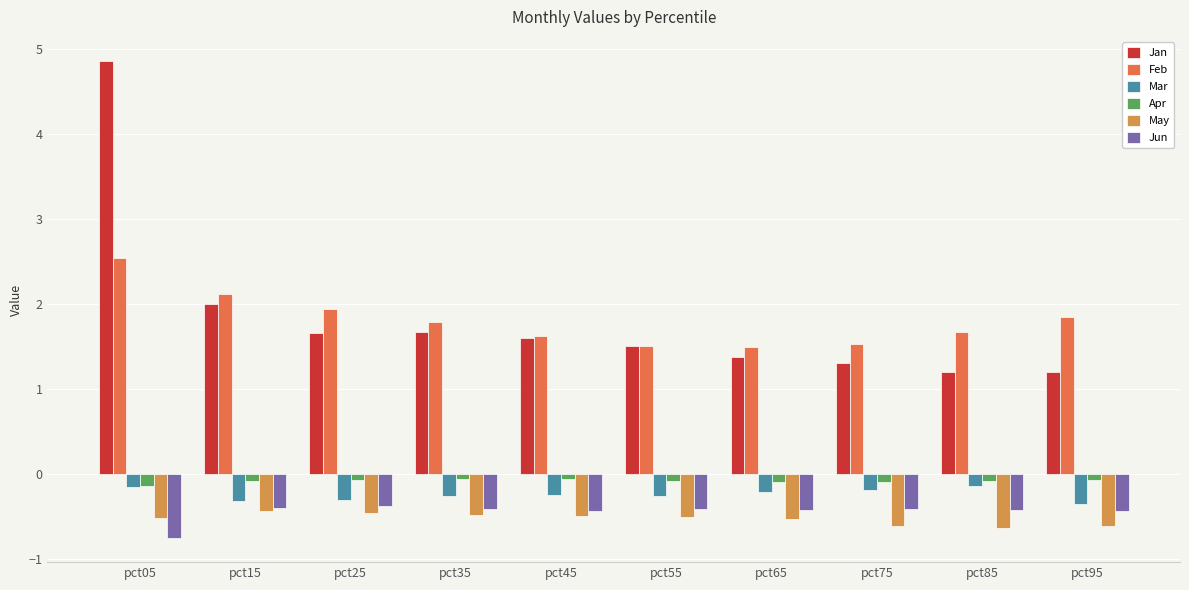

What is the spread (max minus min) of values at pct55?

2.0